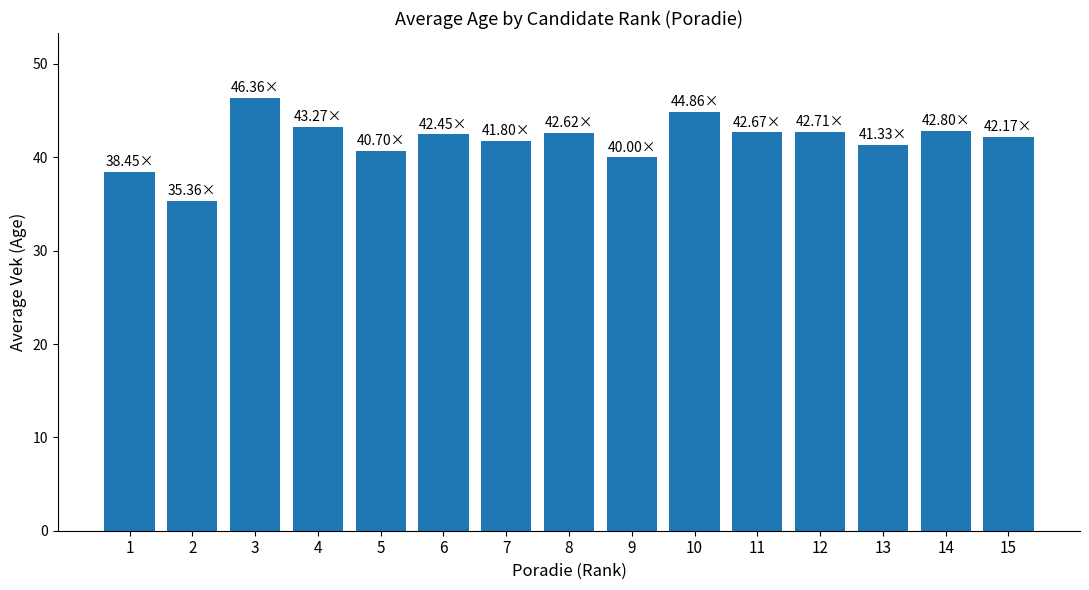

Approximately how many times larger is the value at 10 compared to 12?

1.1